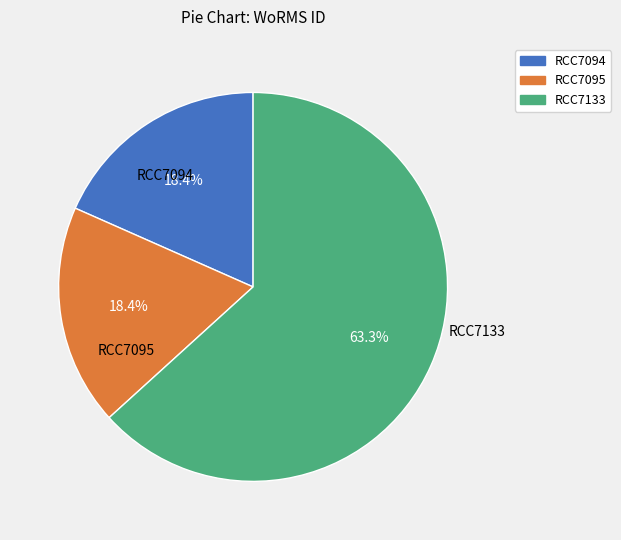

Is it true that RCC7095 is 18% of the pie?

True